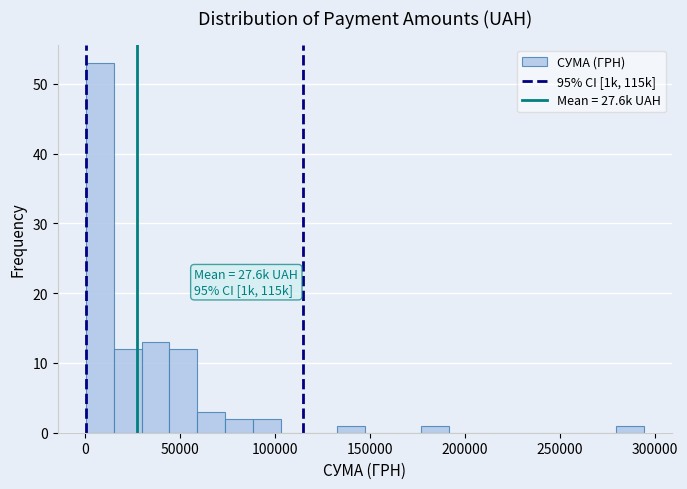

Around what value on the x-axis is the tallest bar? Give the approximate position of its centre, as read against the axis.

10000